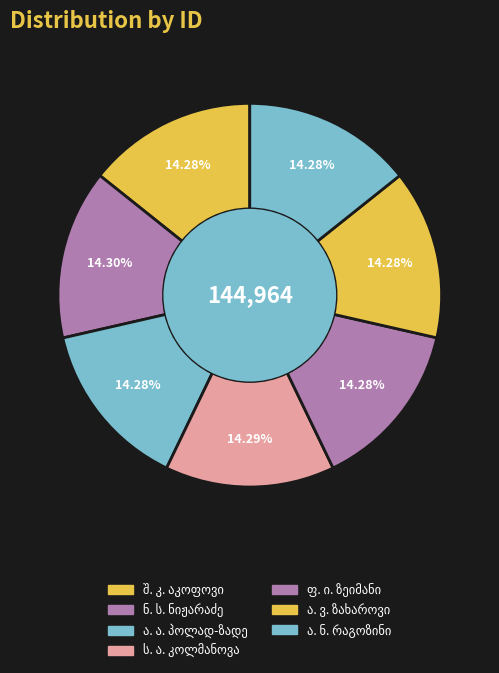

What is the largest slice in the pie chart?

ნ. ს. ნიჟარაძე